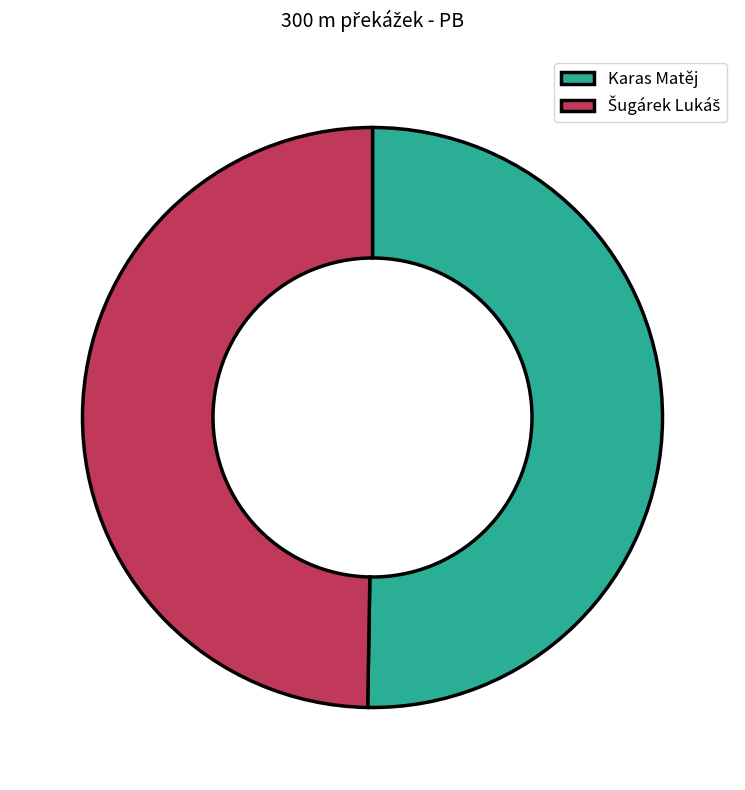

Which category has the biggest portion of the pie?

Karas Matěj